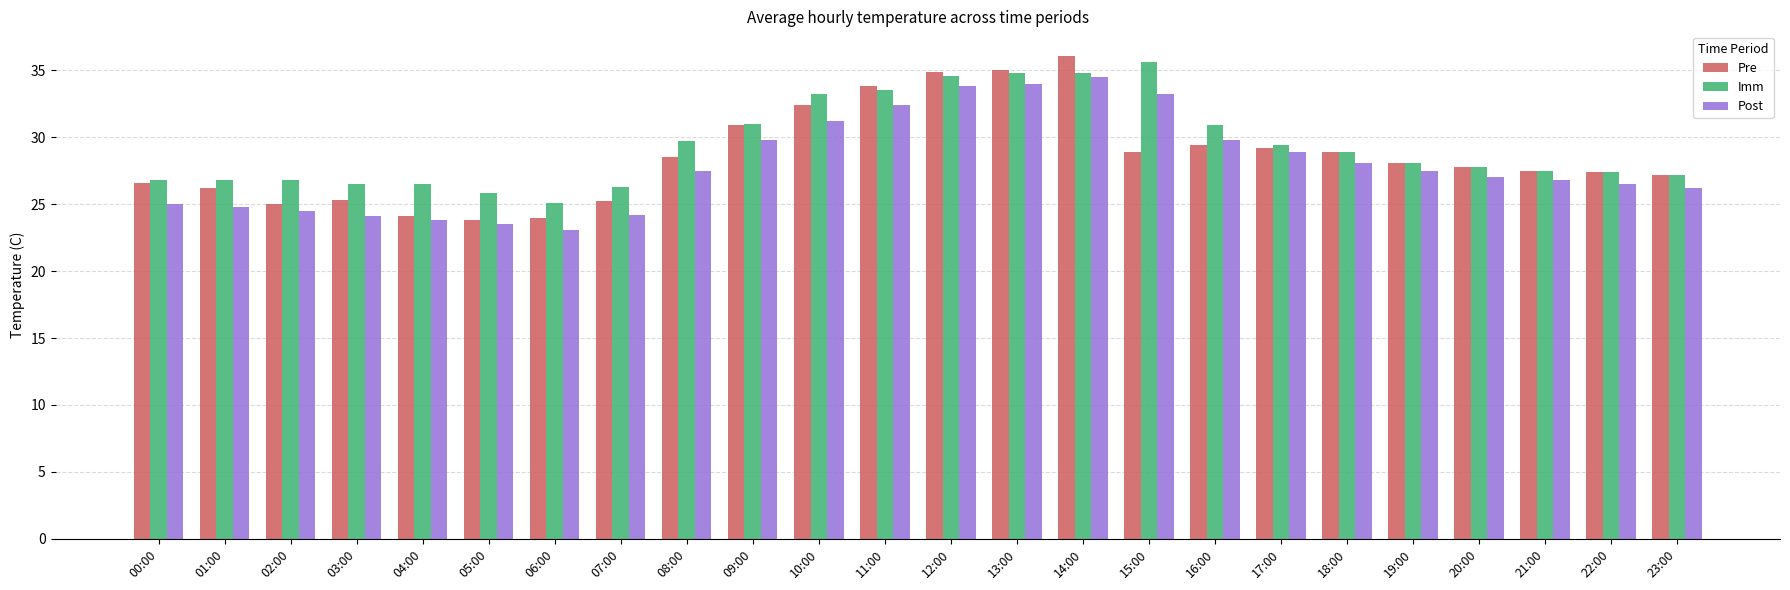

What is the difference between the highest and lowest values at 22:00?

0.9